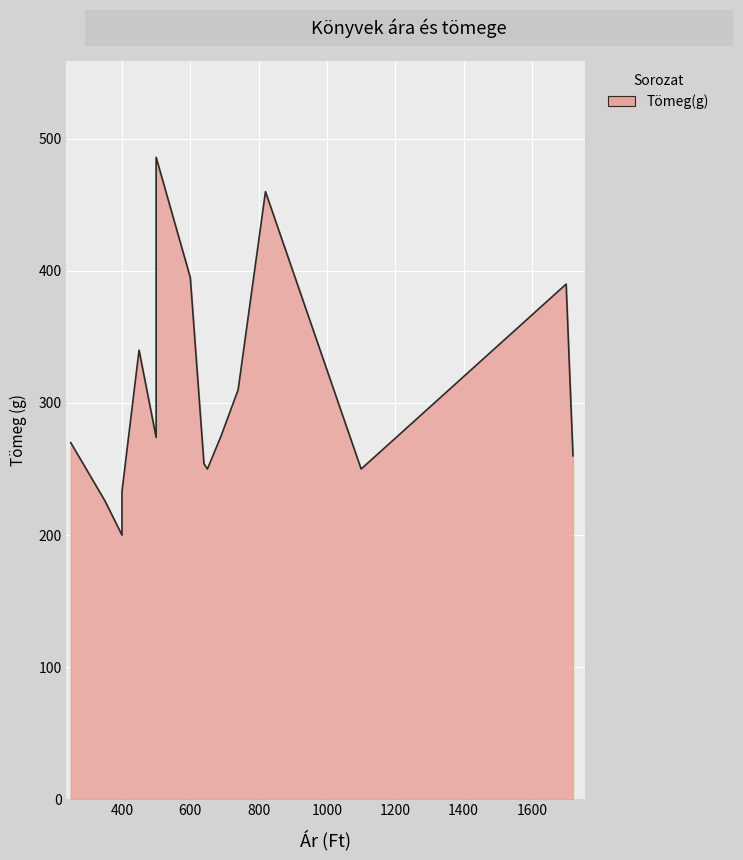

What is the sum of all values?

5168